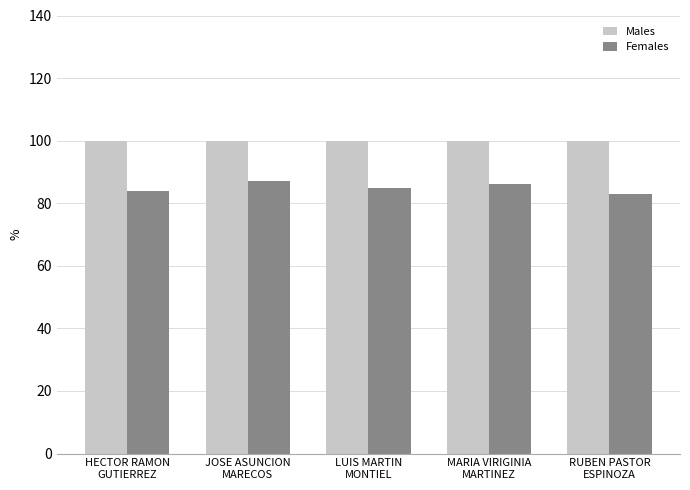

What is the label of the 3rd bar from the left?

LUIS MARTIN
MONTIEL